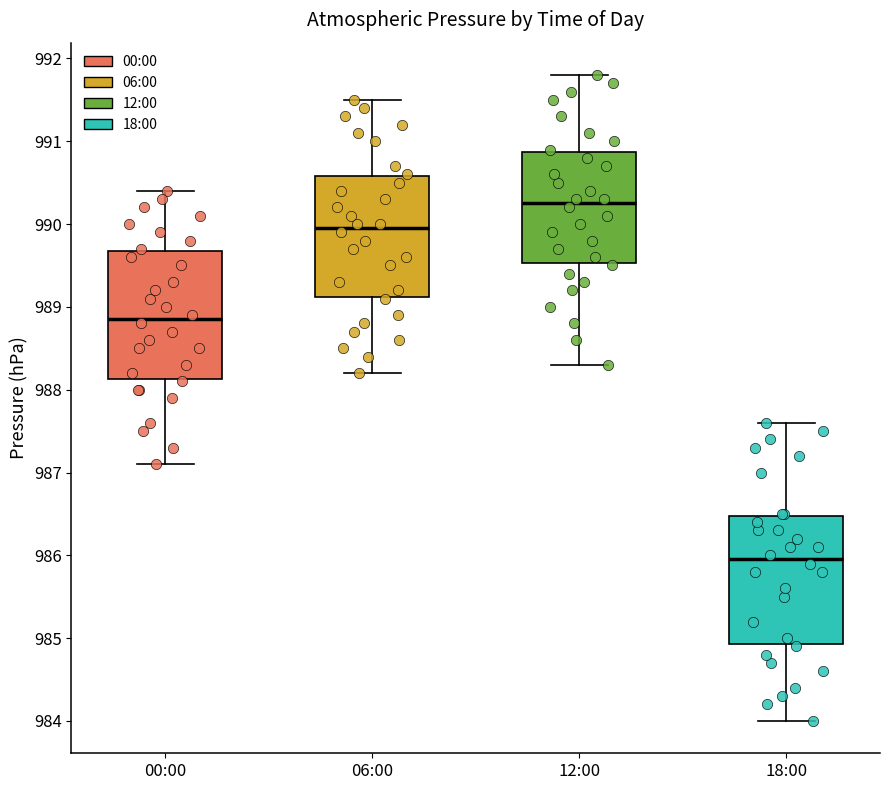

Which box's median line is the highest?

12:00